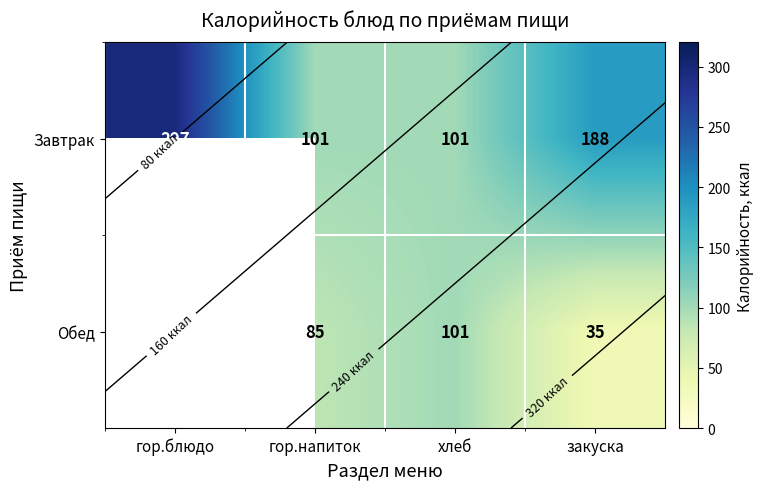

Rank the series at гор.напиток from lowest to highest value.

Обед, Завтрак